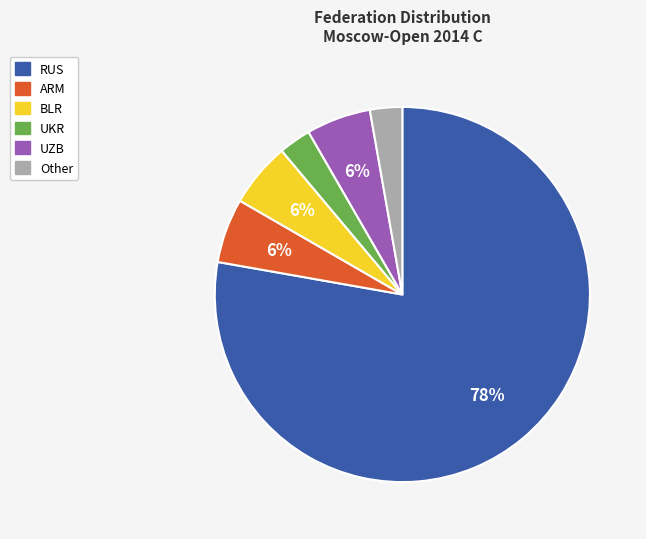

To the nearest percent, what is the difference between the Other and BLR slice percentages?

3%